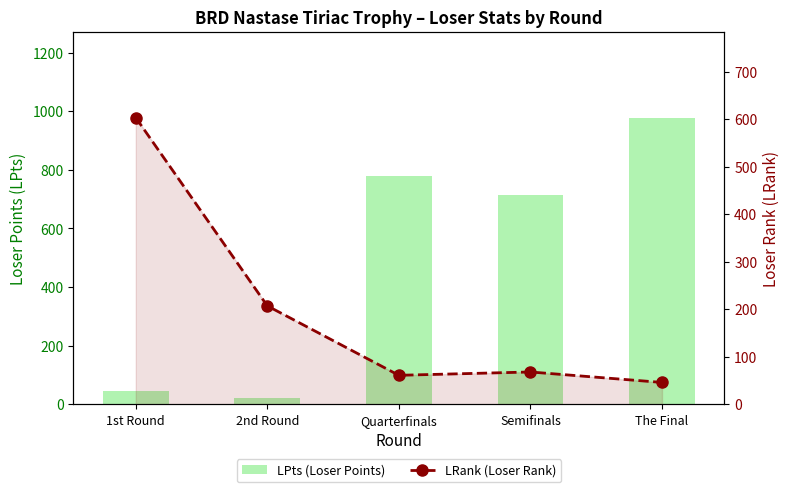

Where is LPts (Loser Points) nearest to the value 499?

Semifinals